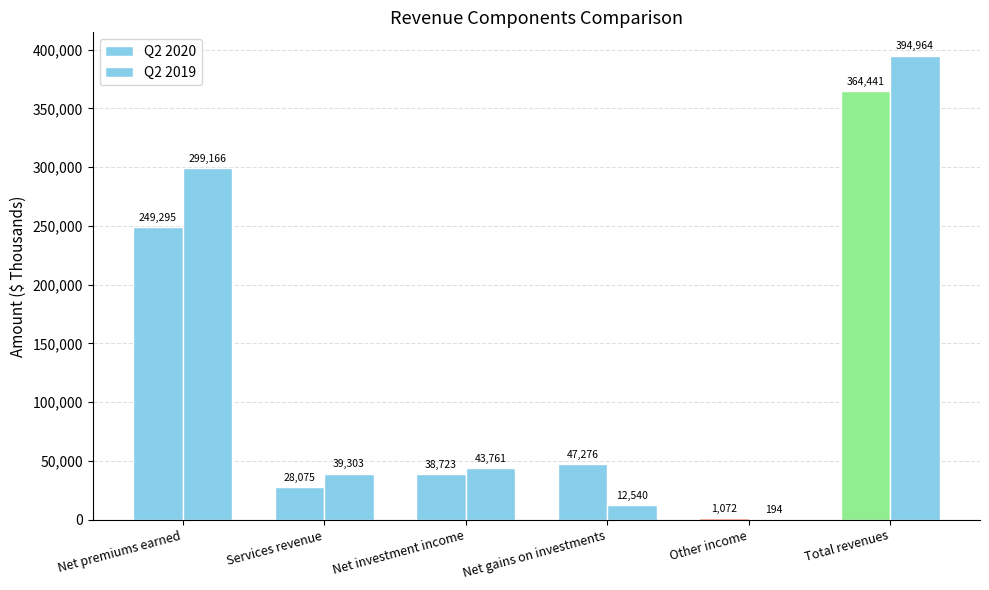

Does the chart contain stacked bars?

No